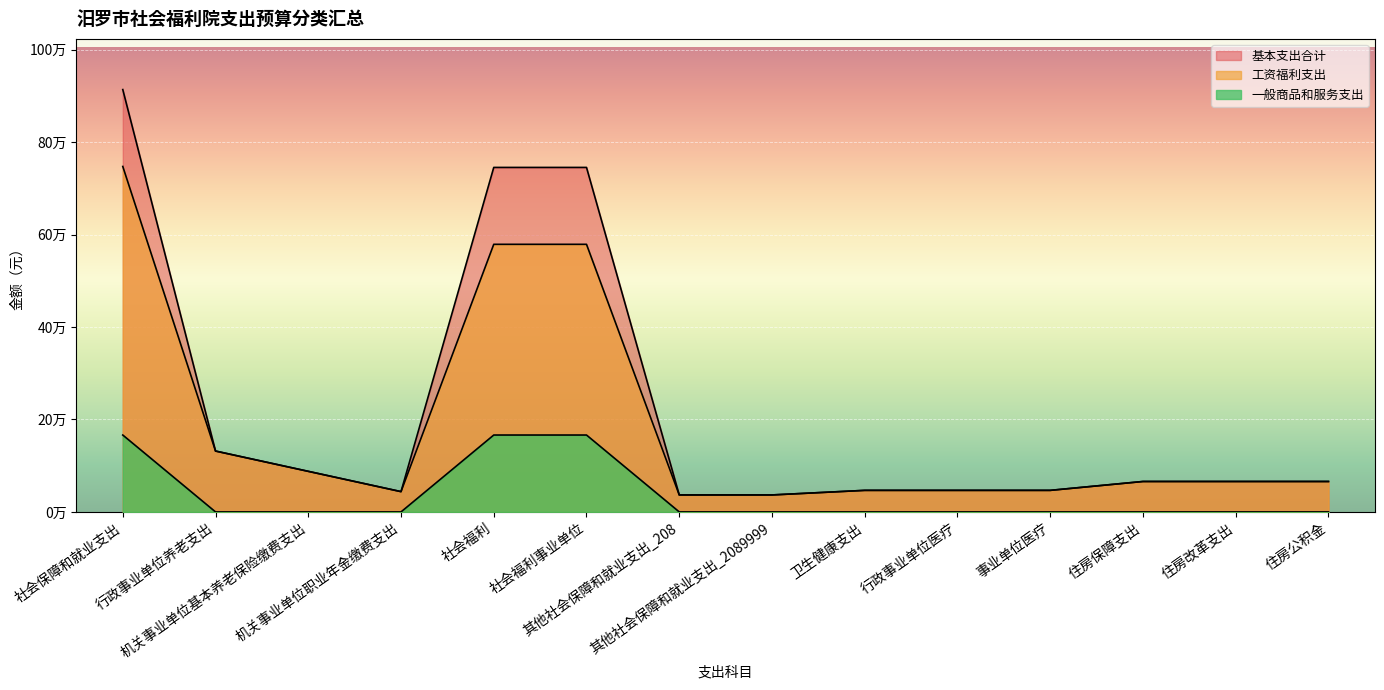

What are all the series names shown in the legend?

基本支出合计, 工资福利支出, 一般商品和服务支出